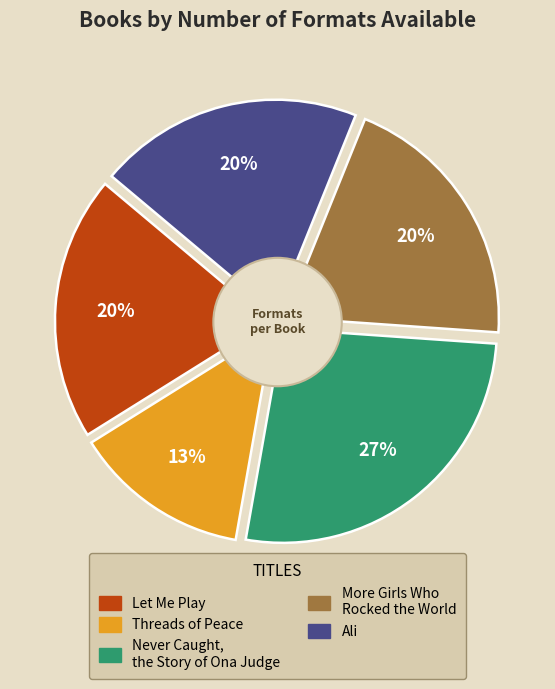

Approximately how many times larger is the value at Threads of Peace compared to More Girls Who Rocked the World?

0.7